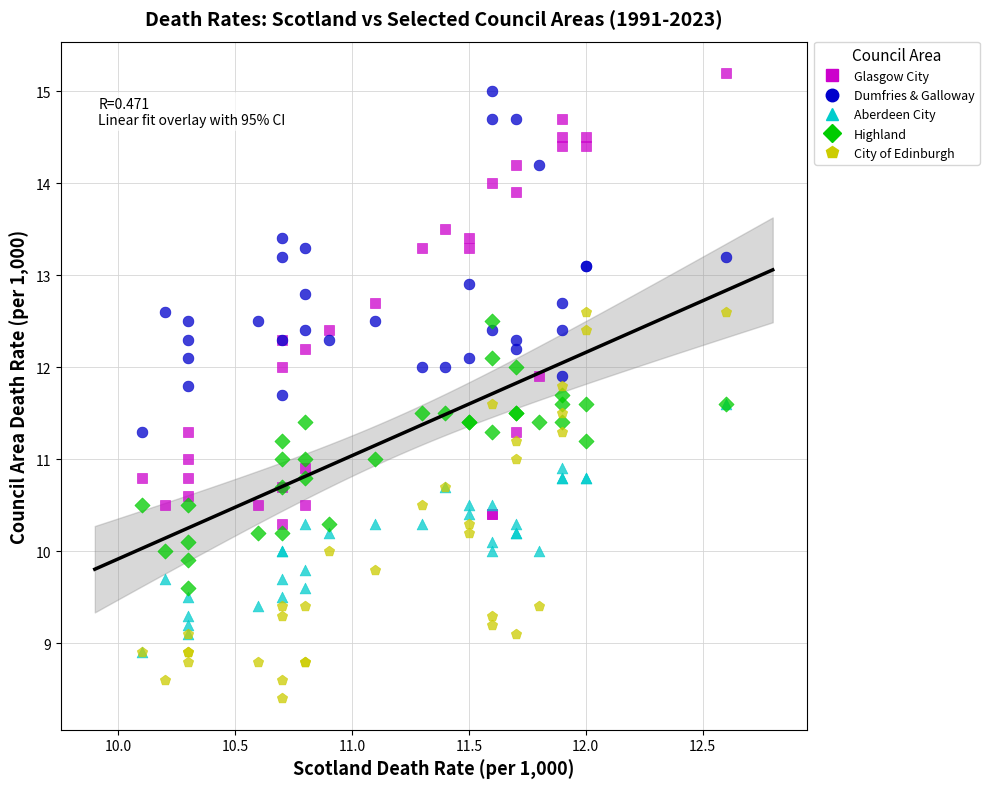

Which series contains the lowest Y value?

City of Edinburgh